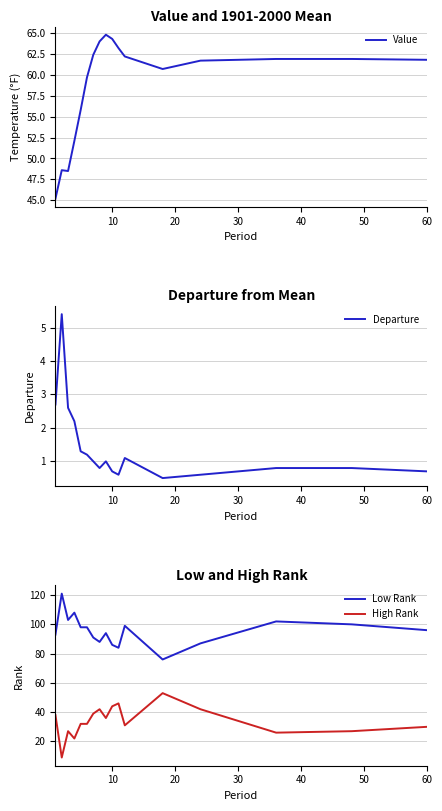

Does the chart display data point markers on the line(s)?

No